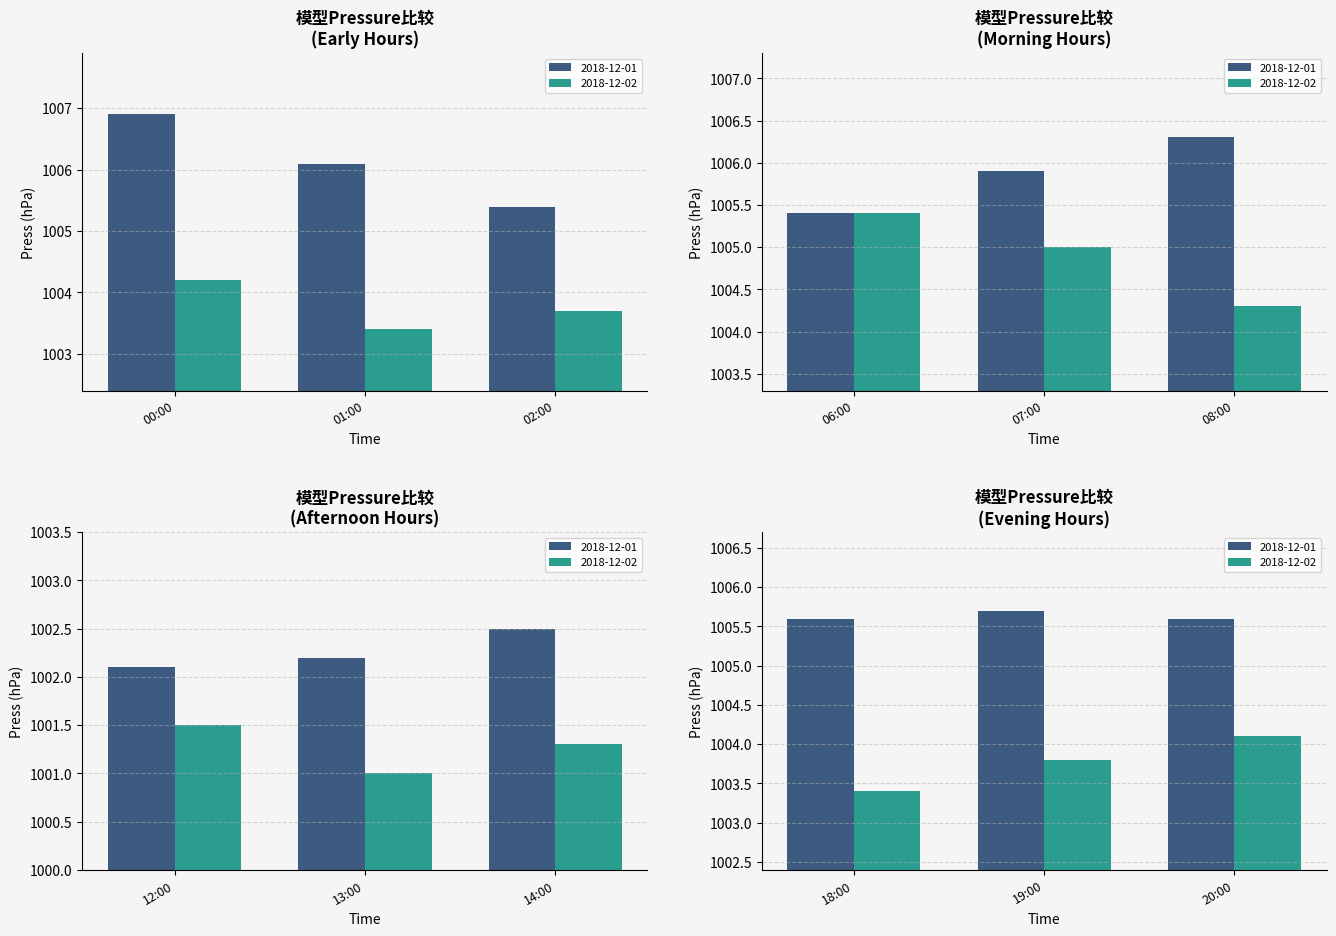

List the series in order of their overall mean, highest first.

2018-12-01, 2018-12-02